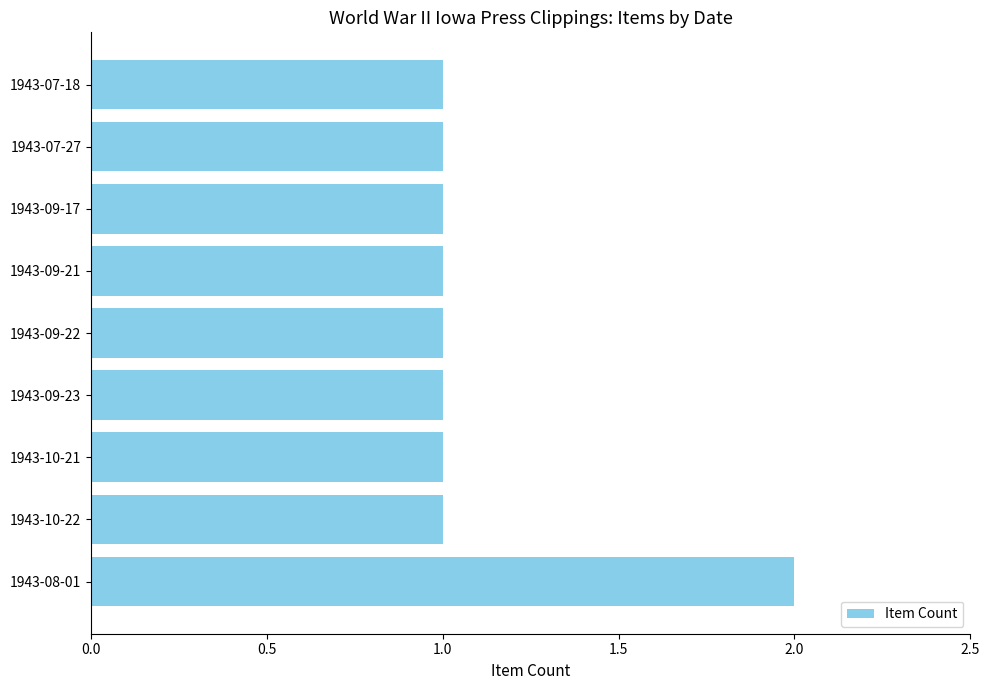

Approximately how many times larger is the value at 1943-08-01 compared to 1943-07-27?

2.0